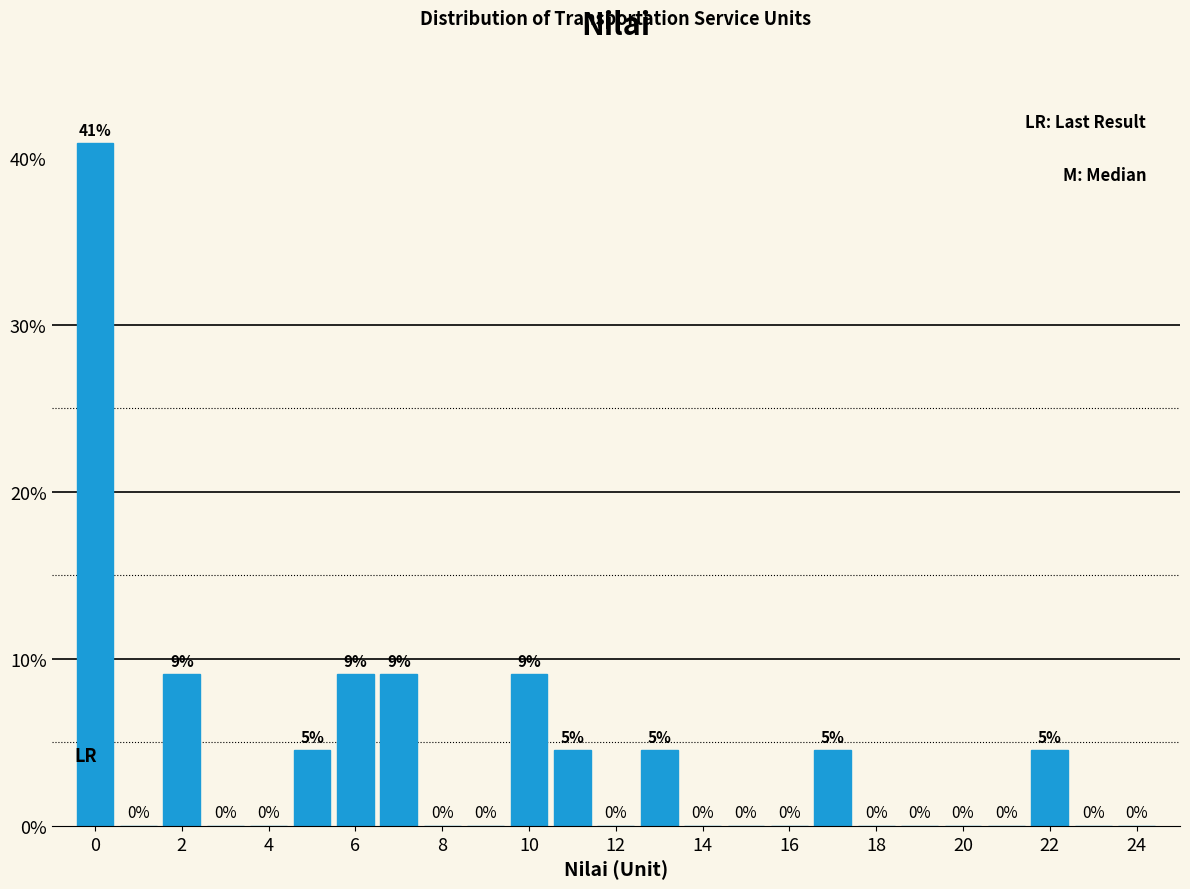

Over which range of the x-axis is the bar tallest?

-0.5 to 0.5